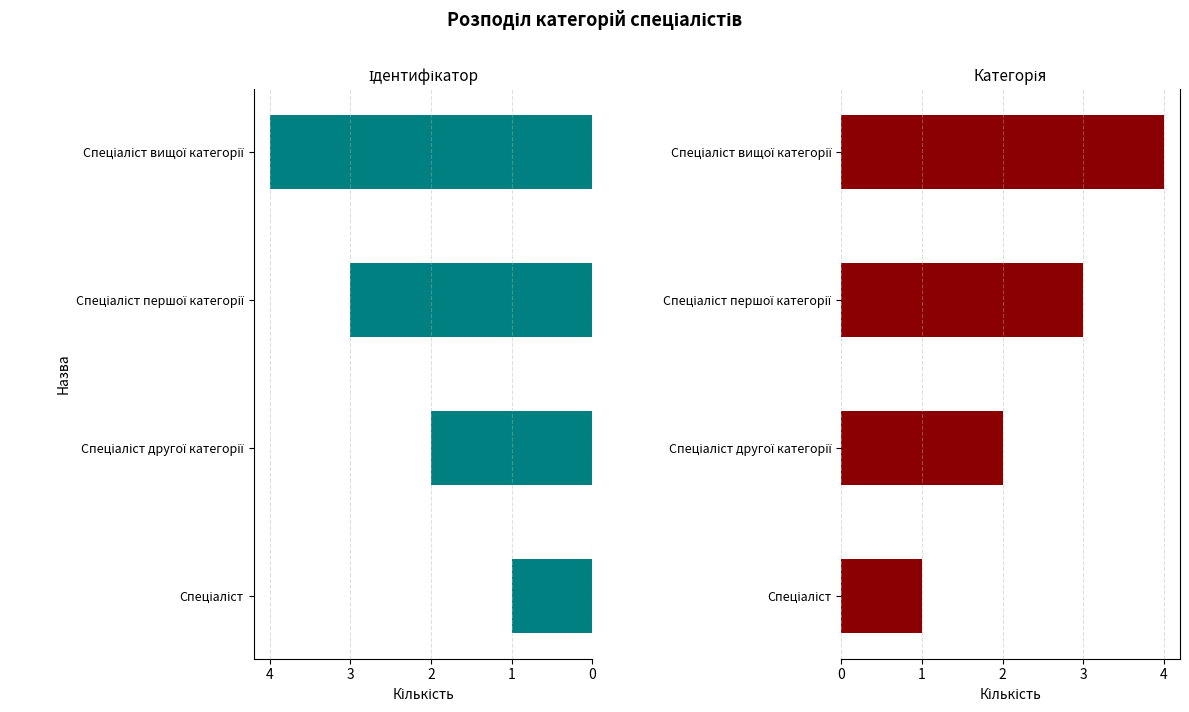

What is the sum of all values?

10